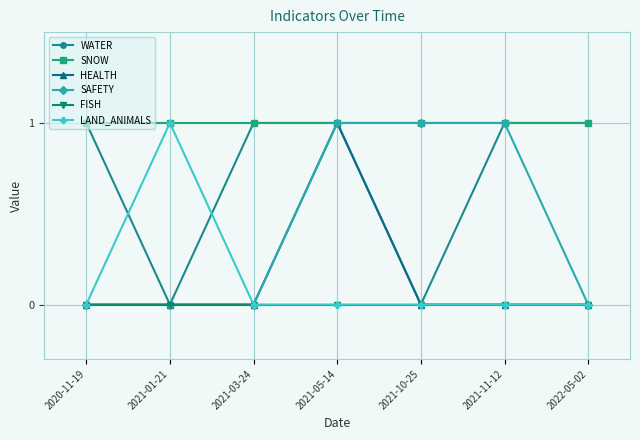

Reading left to right, transcribe all the data shown in this chart.

WATER: 2020-11-19=1	2021-01-21=0	2021-03-24=1	2021-05-14=1	2021-10-25=0	2021-11-12=1	2022-05-02=1
SNOW: 2020-11-19=1	2021-01-21=1	2021-03-24=1	2021-05-14=1	2021-10-25=1	2021-11-12=1	2022-05-02=1
HEALTH: 2020-11-19=0	2021-01-21=0	2021-03-24=0	2021-05-14=1	2021-10-25=0	2021-11-12=0	2022-05-02=0
SAFETY: 2020-11-19=0	2021-01-21=0	2021-03-24=0	2021-05-14=1	2021-10-25=1	2021-11-12=1	2022-05-02=0
FISH: 2020-11-19=0	2021-01-21=0	2021-03-24=0	2021-05-14=0	2021-10-25=0	2021-11-12=0	2022-05-02=0
LAND_ANIMALS: 2020-11-19=0	2021-01-21=1	2021-03-24=0	2021-05-14=0	2021-10-25=0	2021-11-12=0	2022-05-02=0